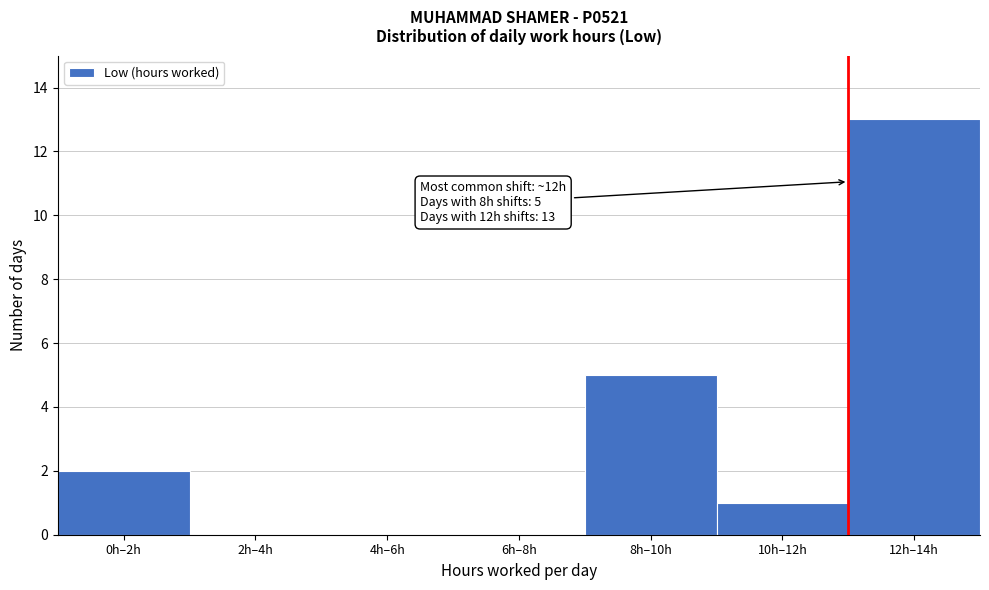

Reading right to left, transcribe all the data shown in this chart.

12h–14h=13	10h–12h=1	8h–10h=5	6h–8h=0	4h–6h=0	2h–4h=0	0h–2h=2